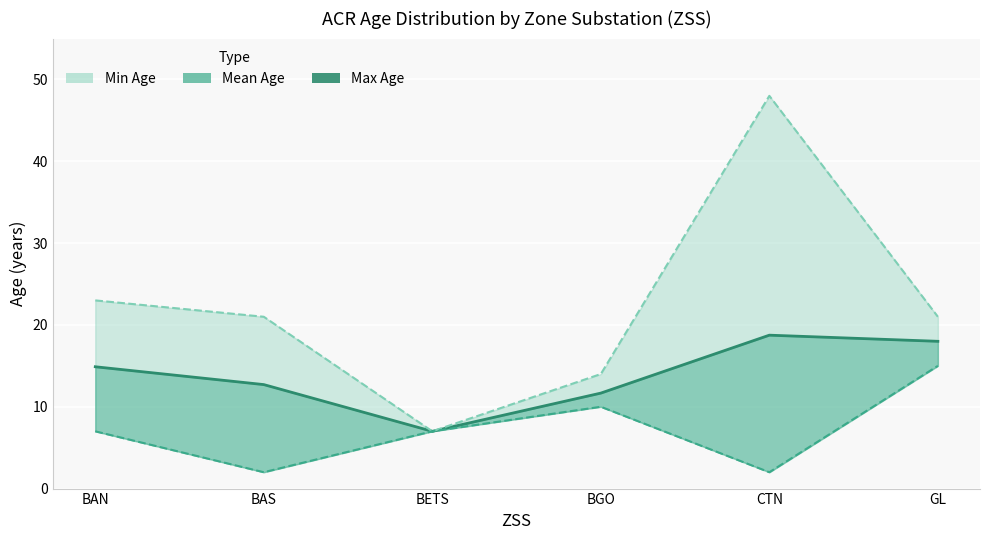

What position from the right is BETS?

4